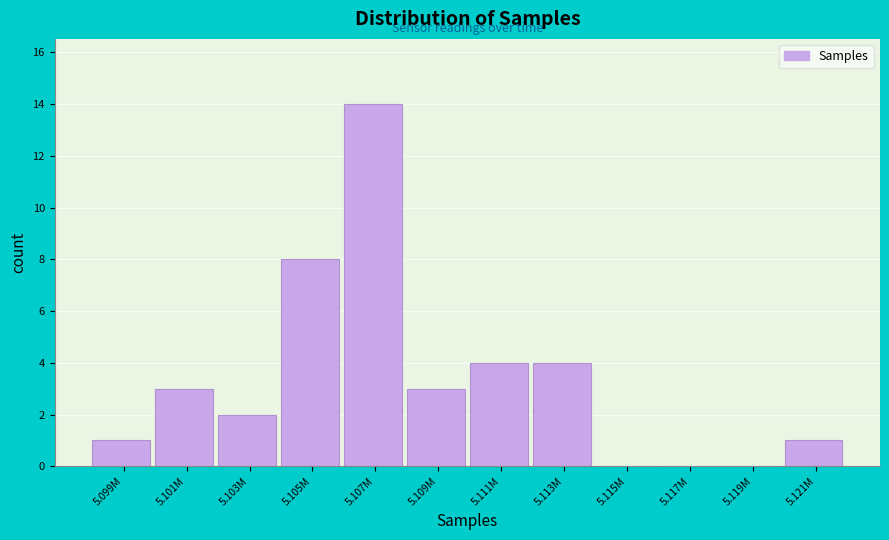

Reading right to left, what are all the values shown in this chart?

5.121M=1	5.119M=0	5.117M=0	5.115M=0	5.113M=4	5.111M=4	5.109M=3	5.107M=14	5.105M=8	5.103M=2	5.101M=3	5.099M=1